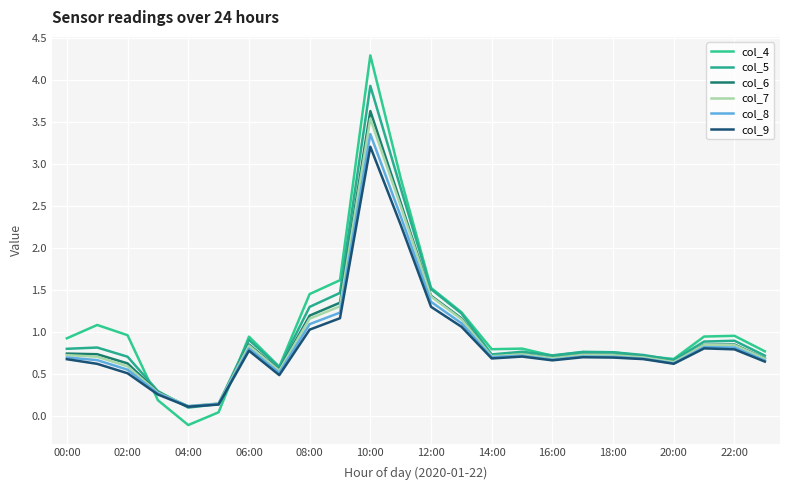

At how many categories does at least one series exceed 0?

24